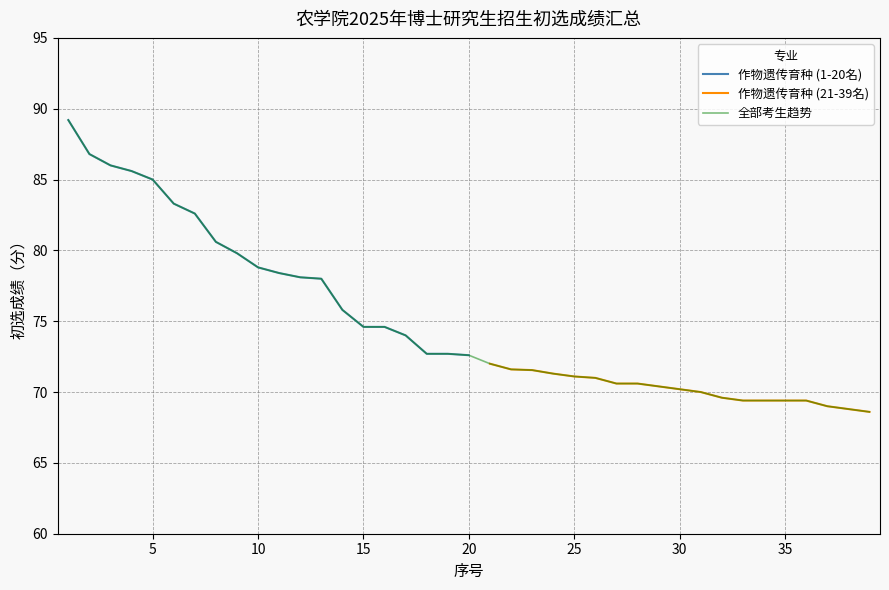

Which has a higher value, 5 or 1?

1